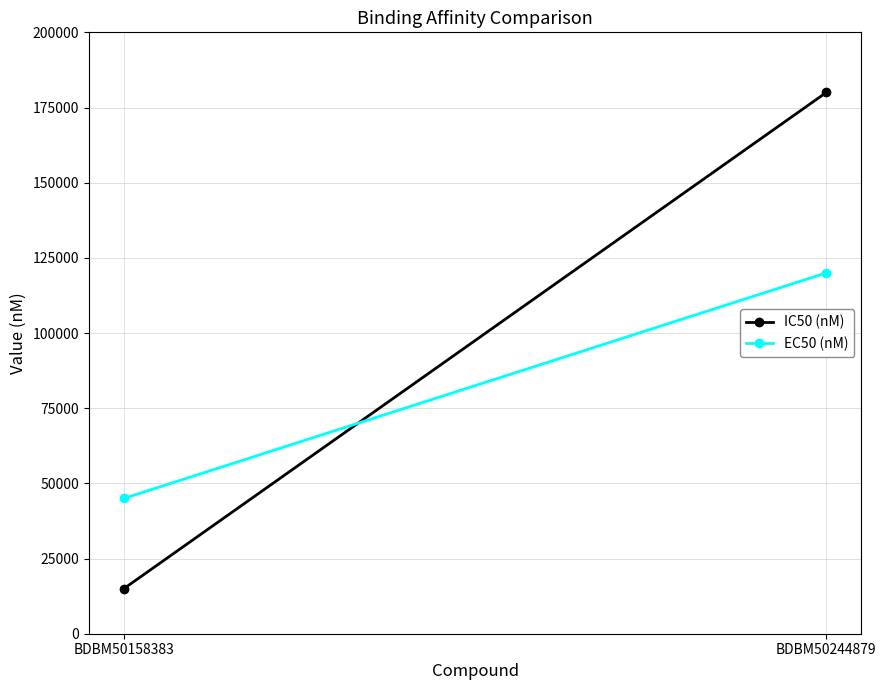

What is the greatest value displayed?

180000